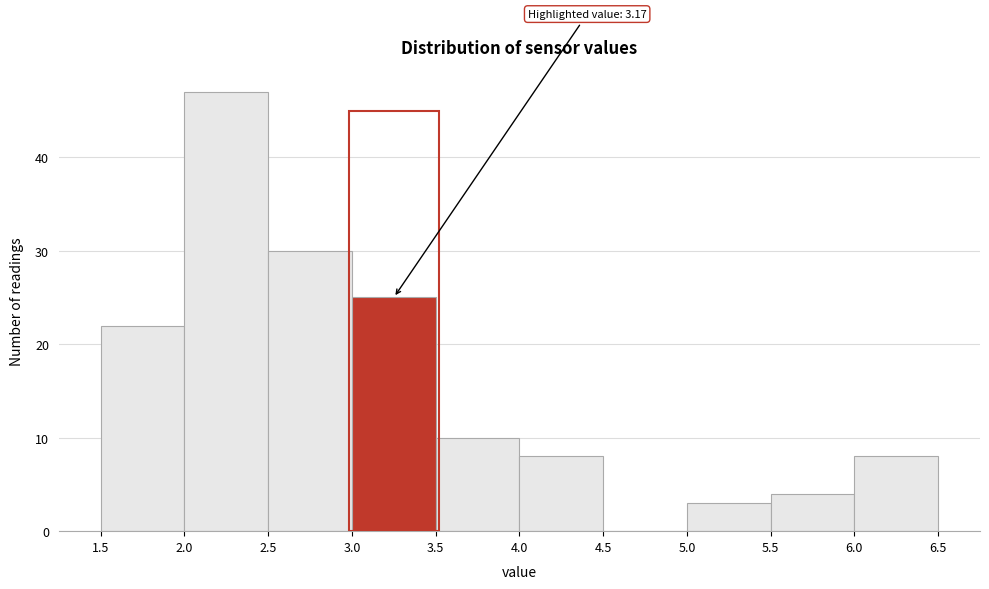

Over which range of the x-axis is the bar tallest?

2.0 to 2.5